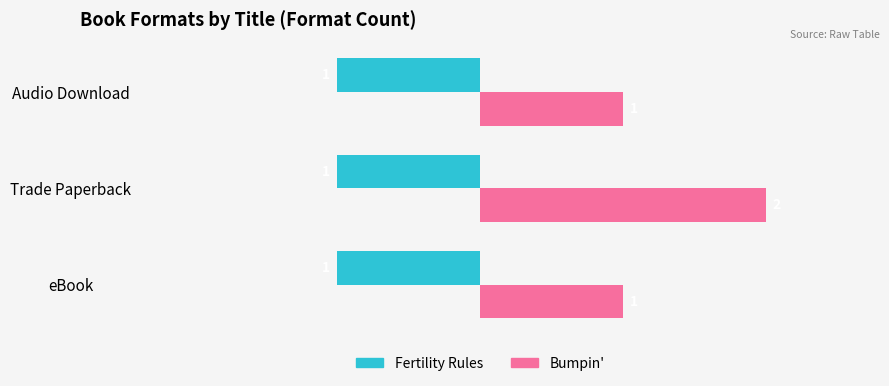

The value of Fertility Rules at eBook is -1. True or false?

True